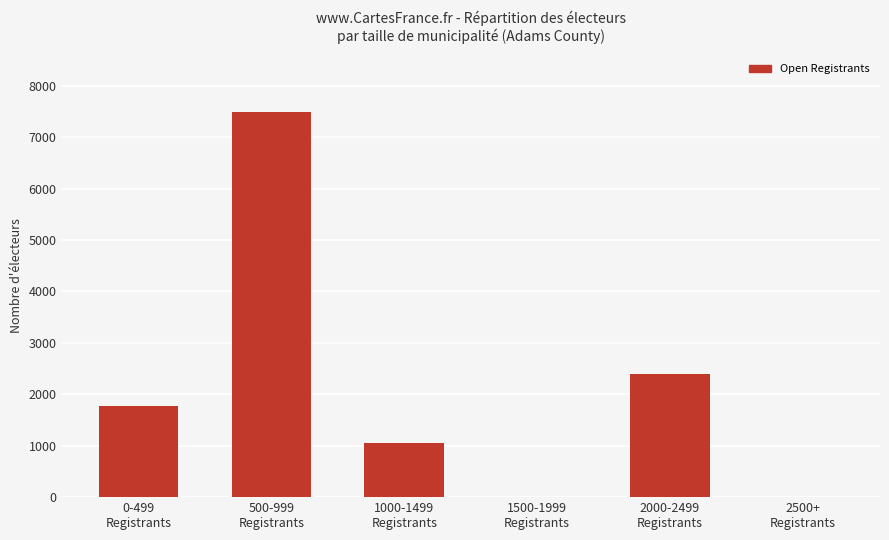

What is the maximum value shown in the chart?

7487